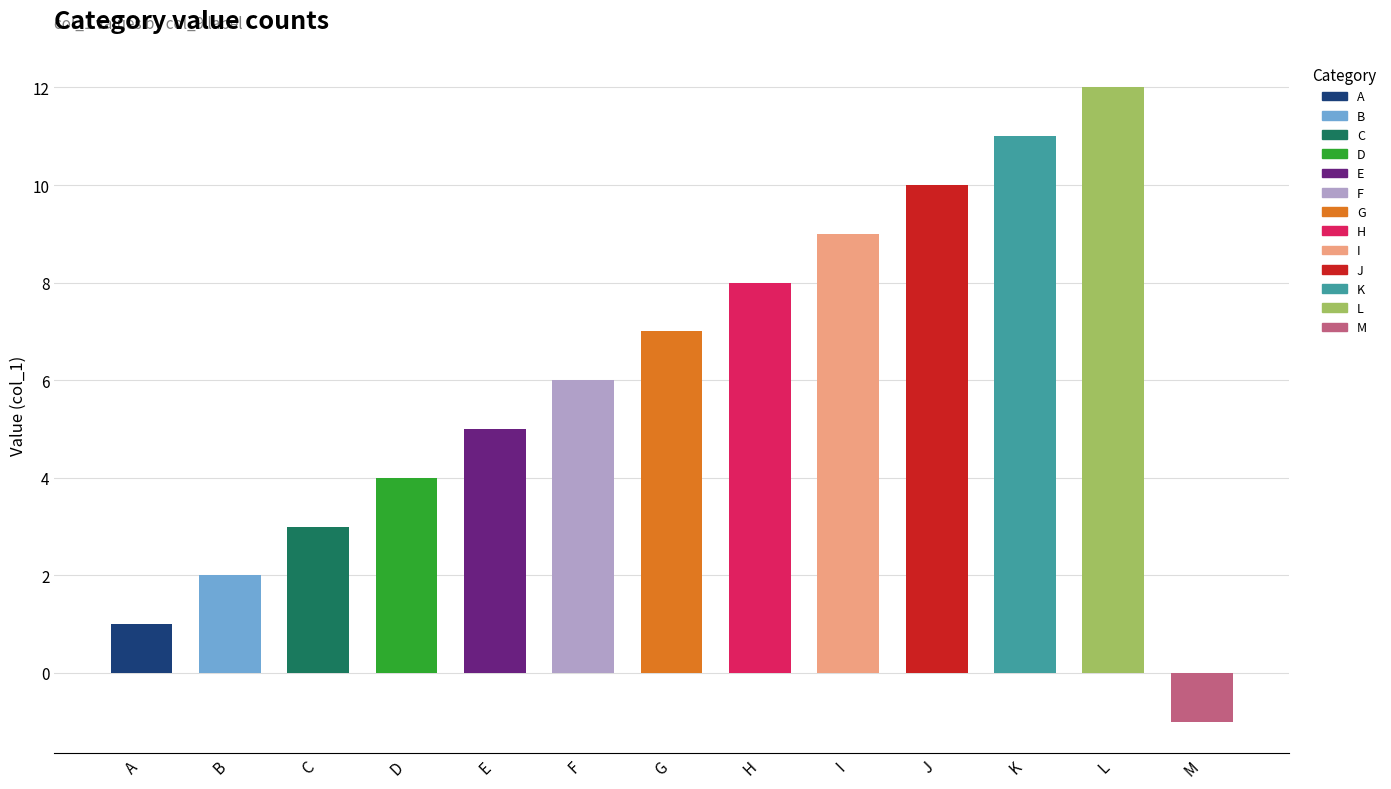

Reading left to right, what are all the values shown in this chart?

A=1	B=2	C=3	D=4	E=5	F=6	G=7	H=8	I=9	J=10	K=11	L=12	M=-1